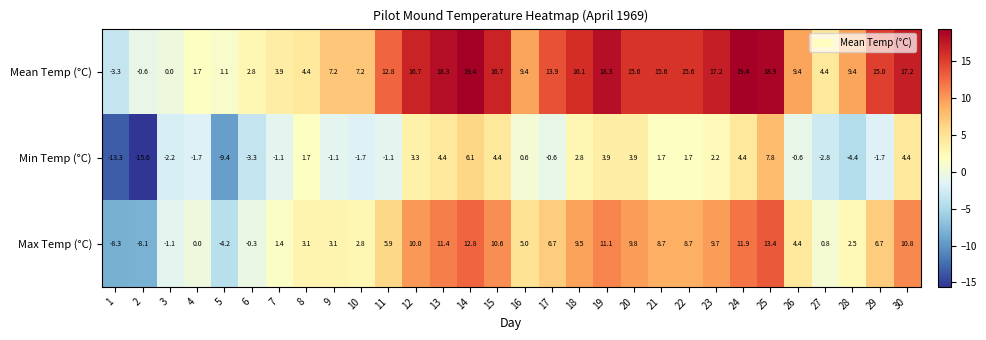

How many categories are shown in the chart?

30